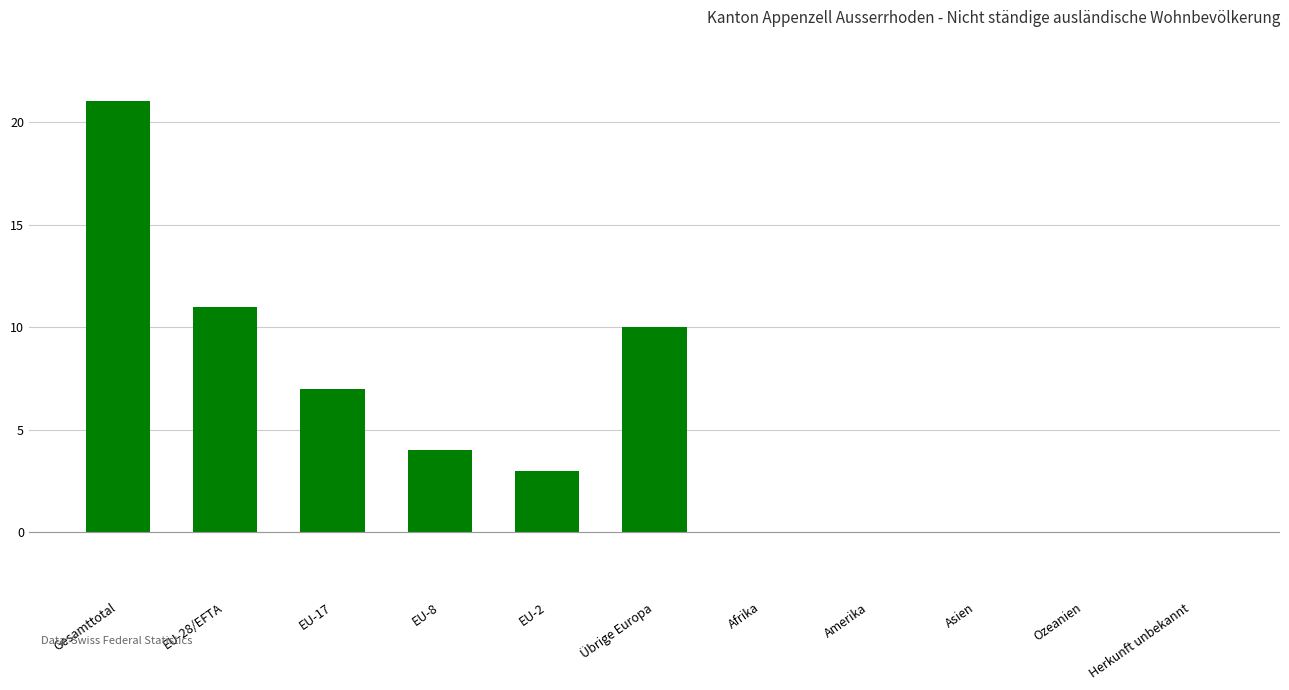

How many categories are shown in the chart?

11